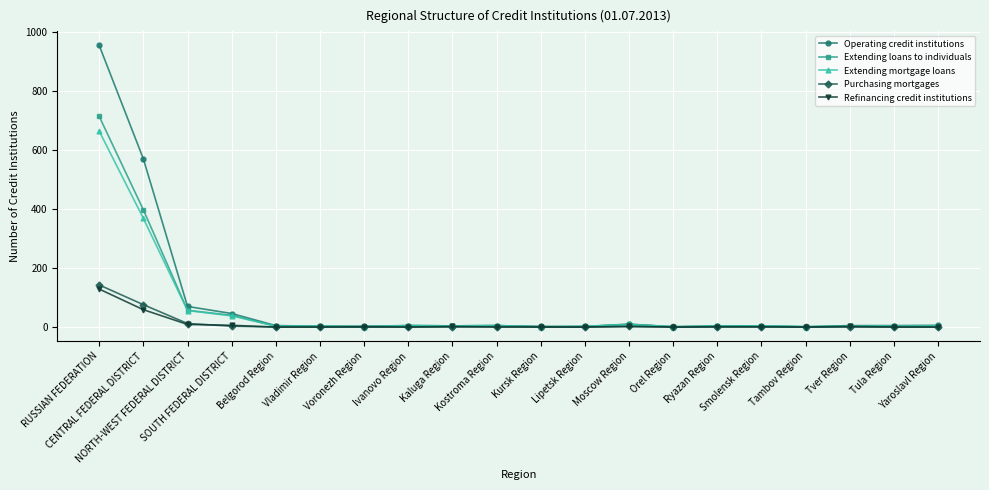

Which series has the largest range (max minus min)?

Operating credit institutions